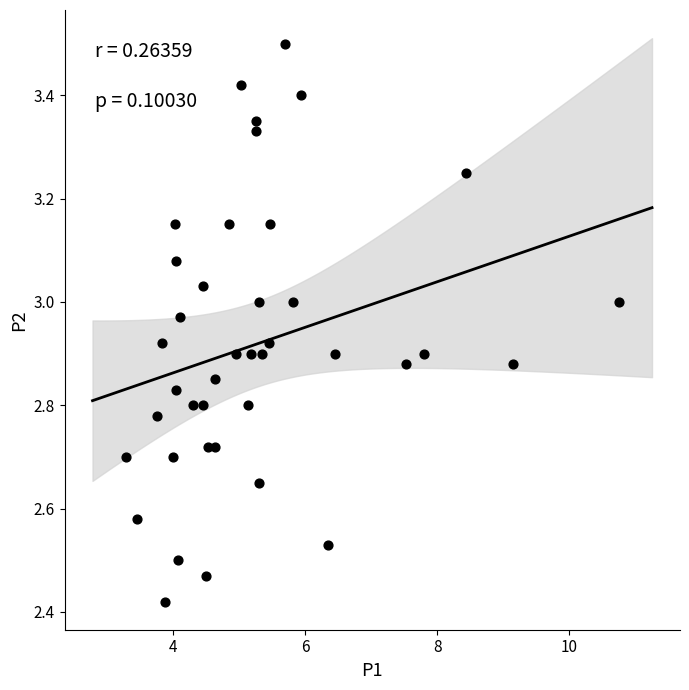

What is the range of X values (max minus min)?

7.5